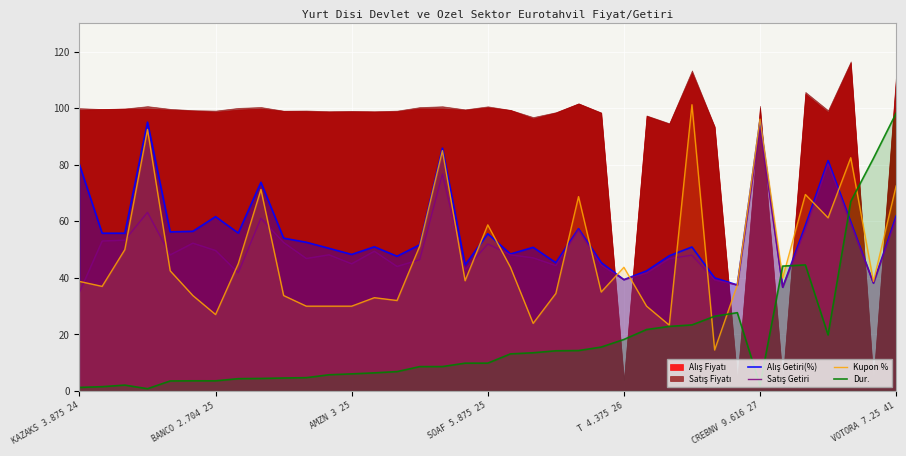

What is the difference between the maximum and minimum values in the Kupon % series?

86.8